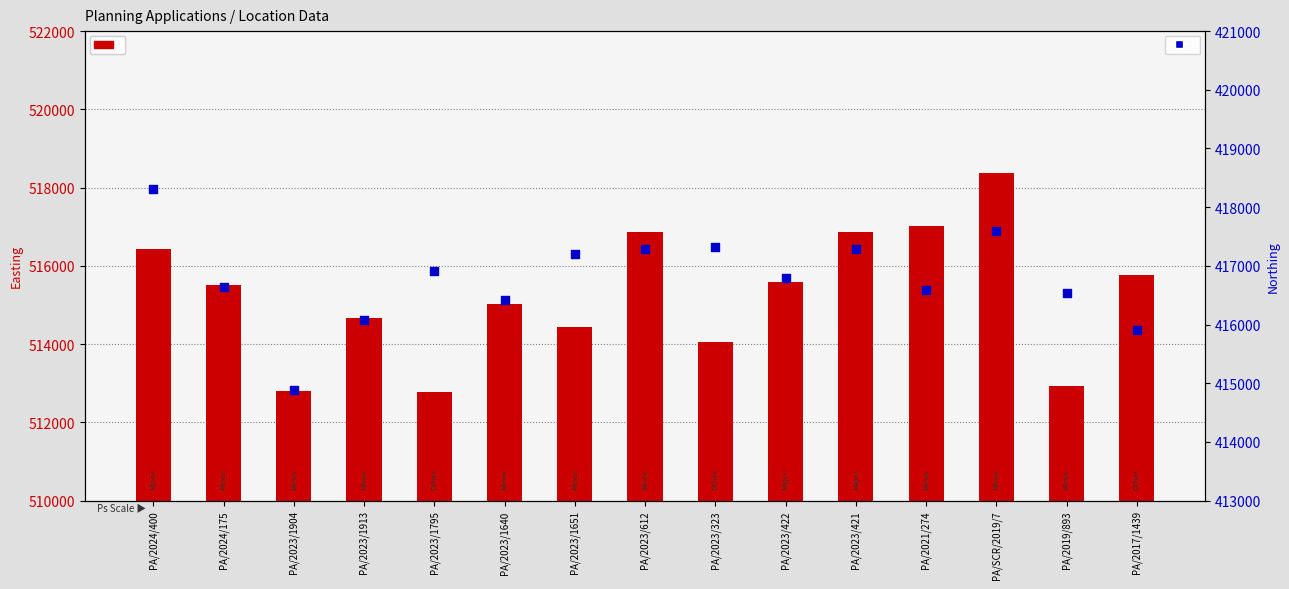

What is the total value across all series at PA/2024/400?

934745